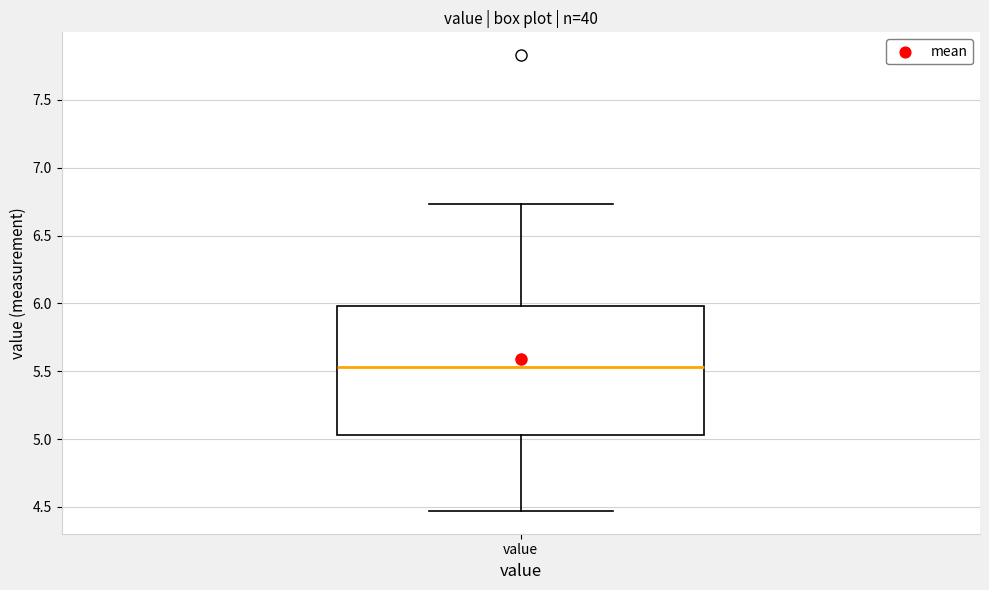

Read this box plot against the y-axis: the position of the median line, the range covered by the box, and the ends of both whiskers. The values are not printed on the chart, so give them approximately, as read against the axis.

median 5.55, box 5.05 to 6.00, whiskers 4.45 to 6.75